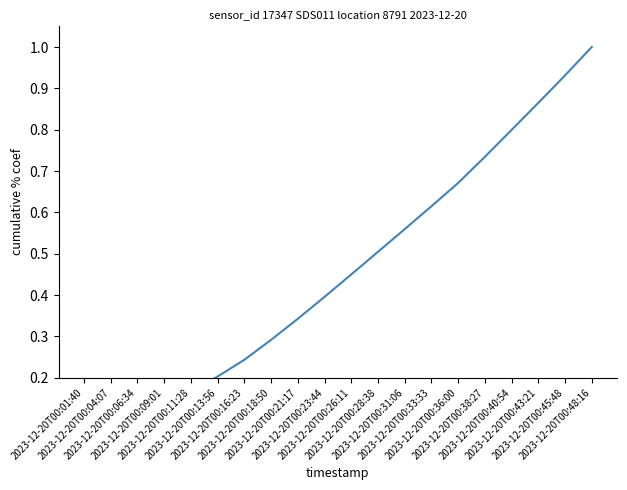

Does the chart have visible grid lines?

No